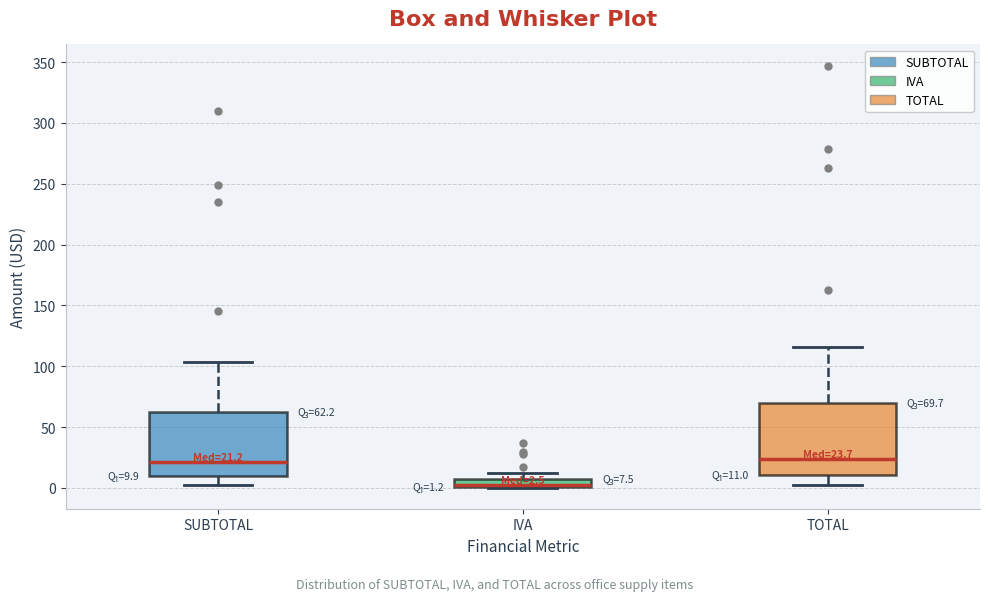

Comparing the boxes themselves (not the whiskers), which one is the tallest?

TOTAL